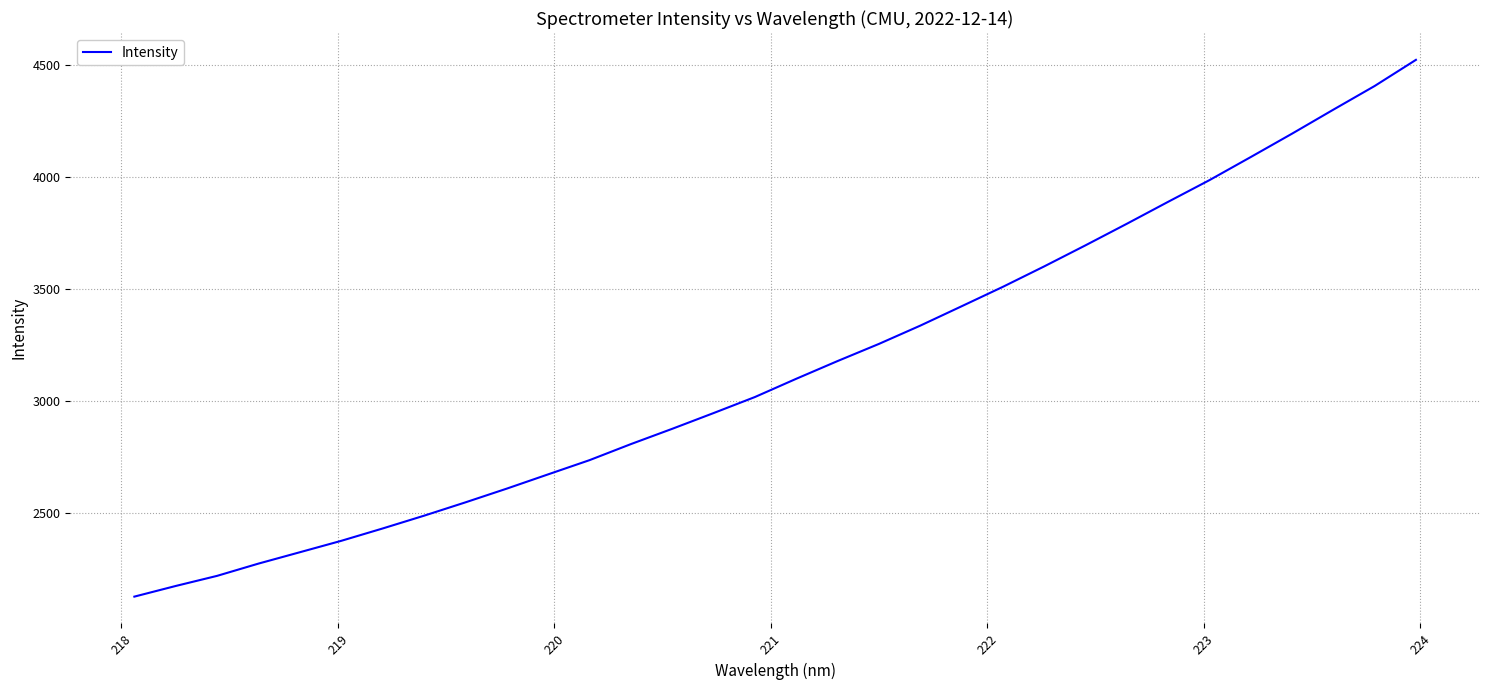

What is the difference between the maximum and minimum values?

2395.0